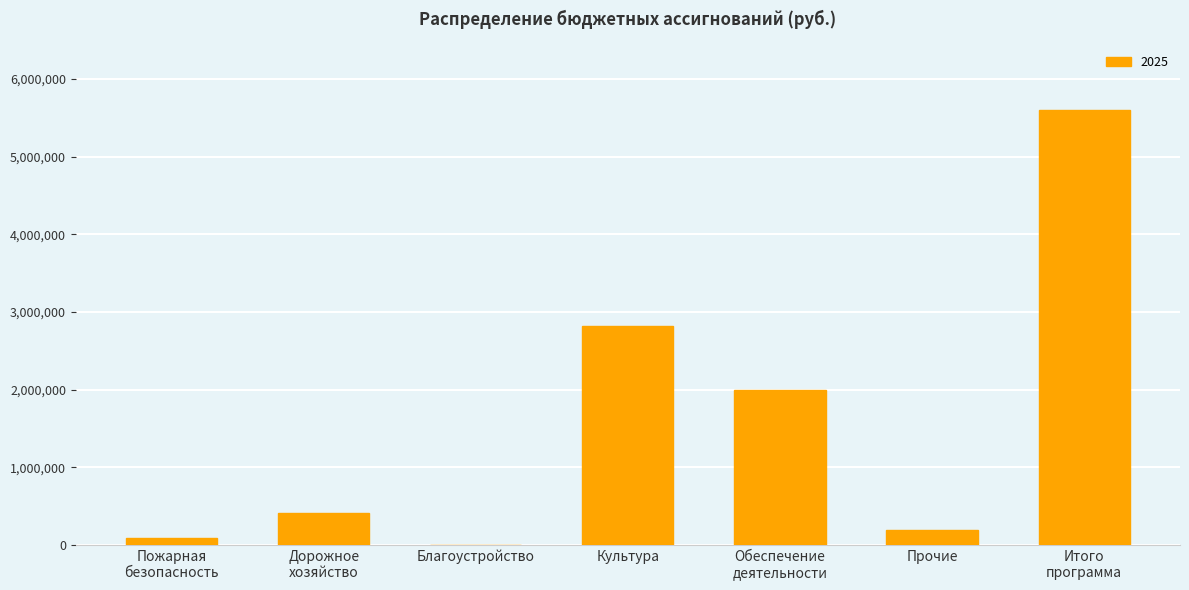

What is the sum of all values?

11101833.9